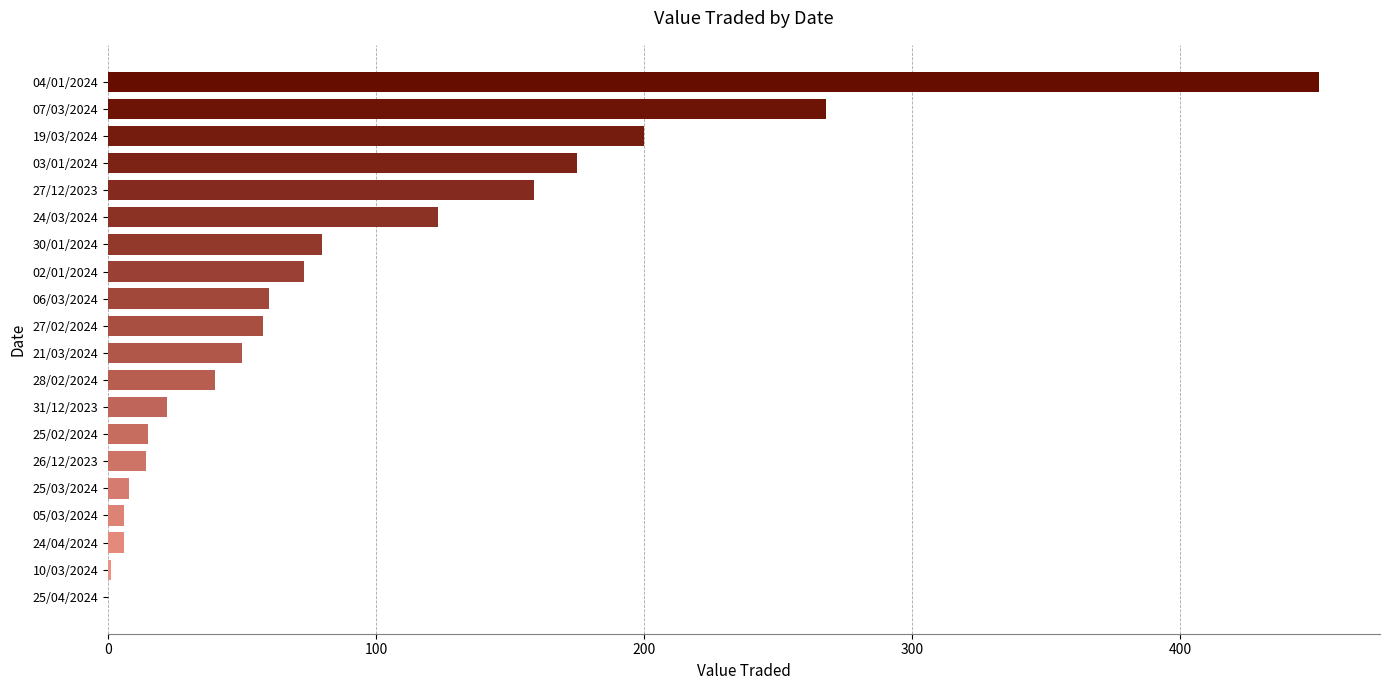

Is it true that the value at 27/02/2024 is 58?

True